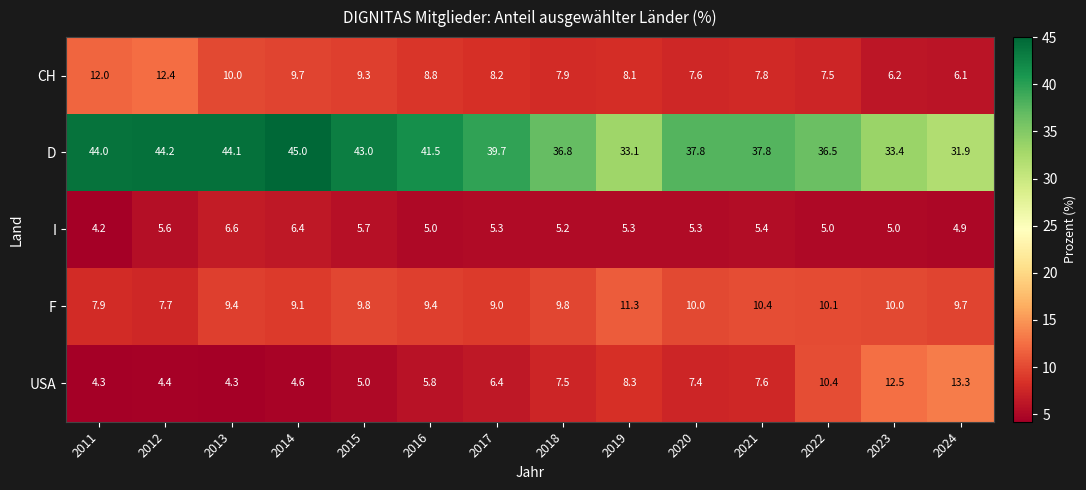

Between 2015 and 2018, which series saw the biggest shift?

D